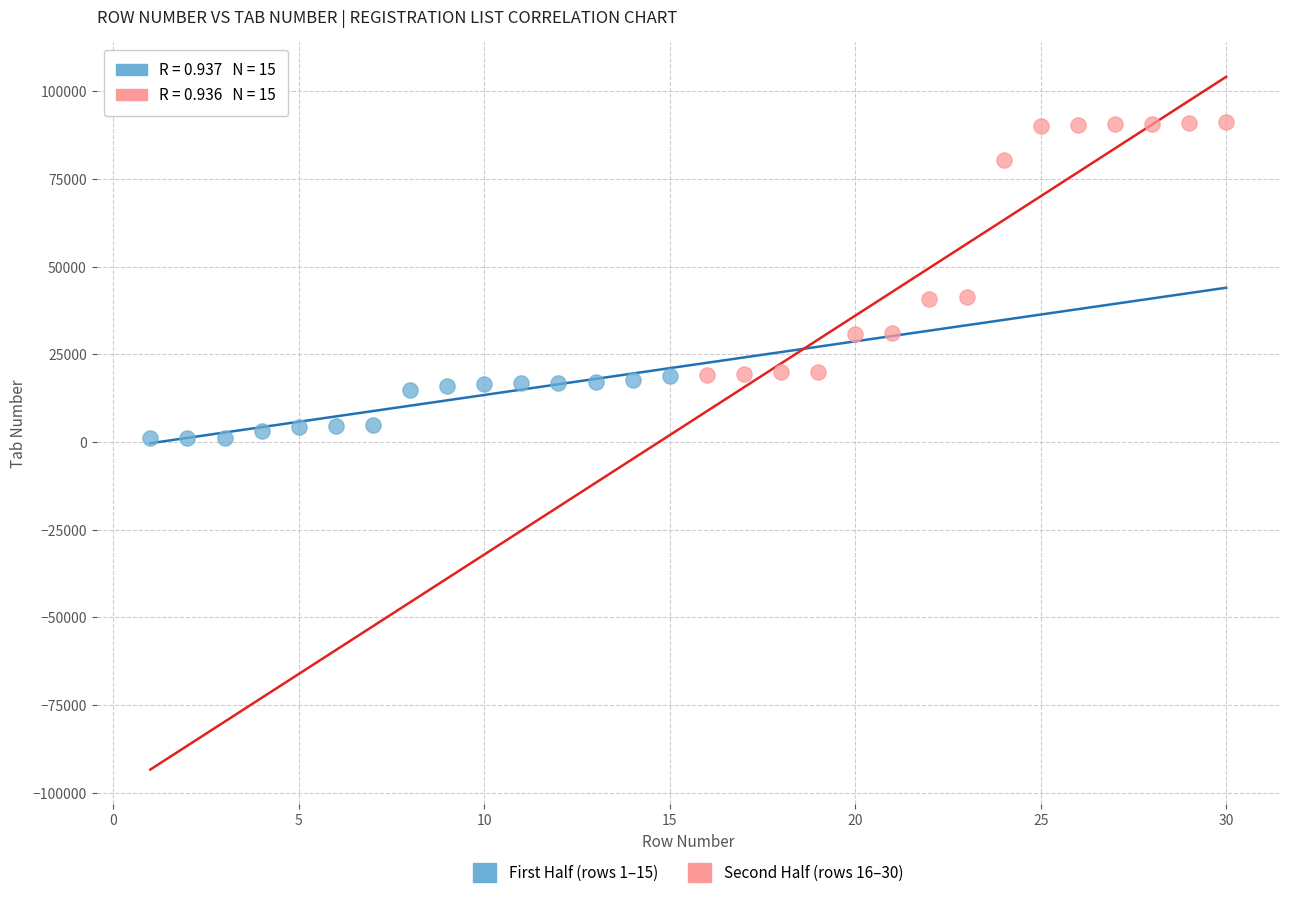

Which series reaches the minimum Y coordinate?

First Half (rows 1–15)